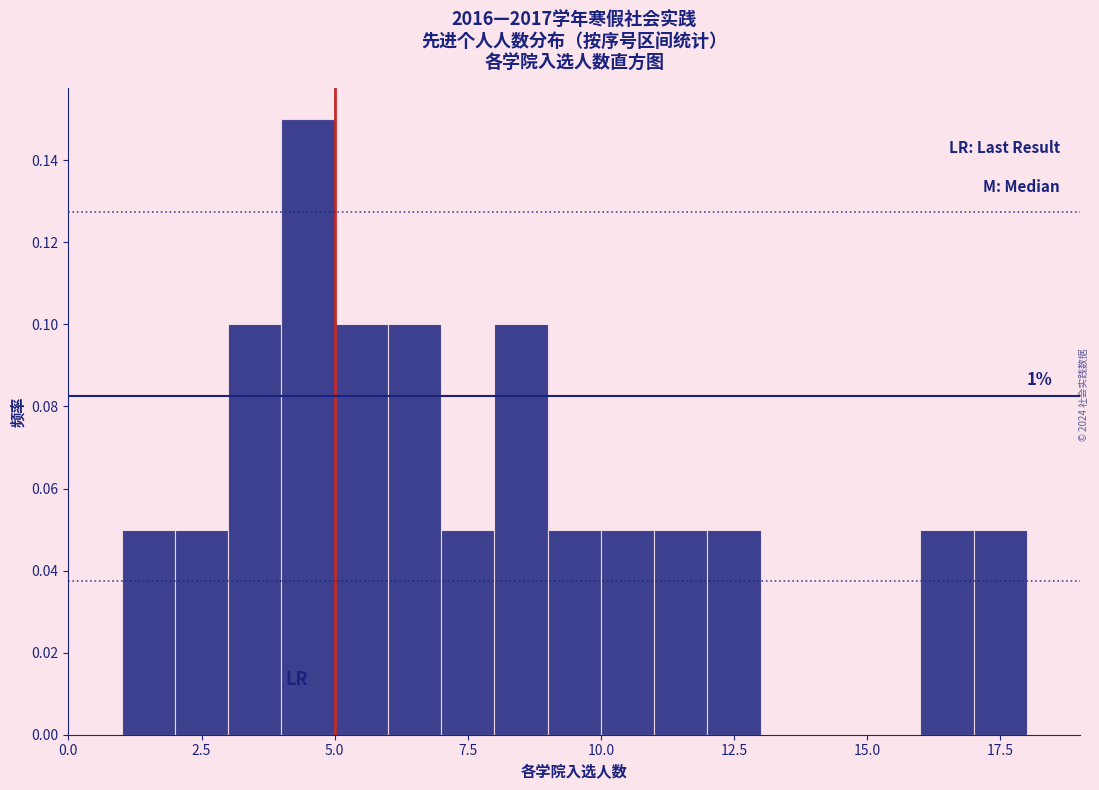

Read against the x-axis, roughly where is the centre of the tallest bar?

4.5